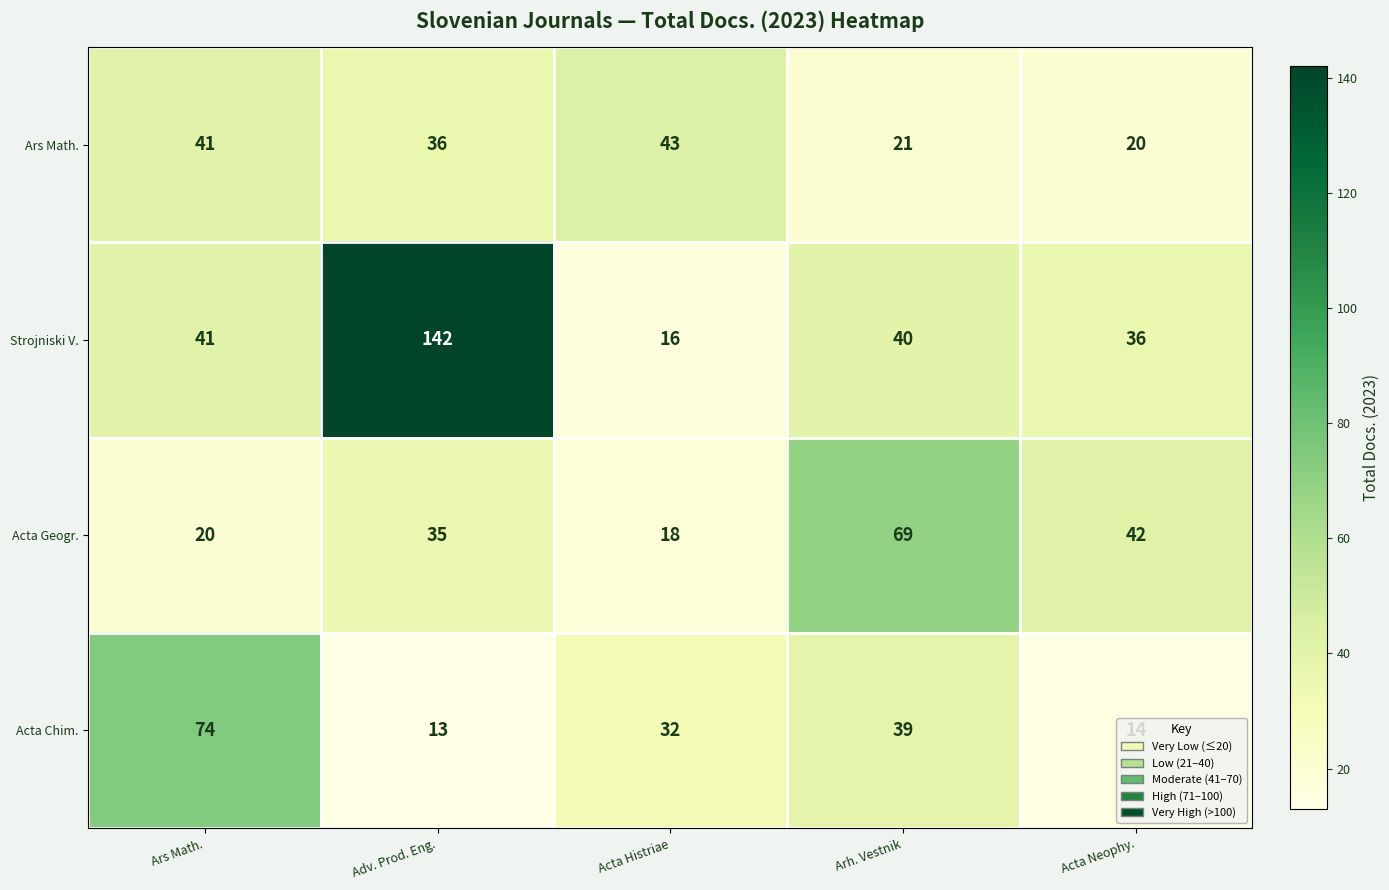

Between Arh. Vestnik and Acta Neophy., which series saw the biggest shift?

Acta Geogr.